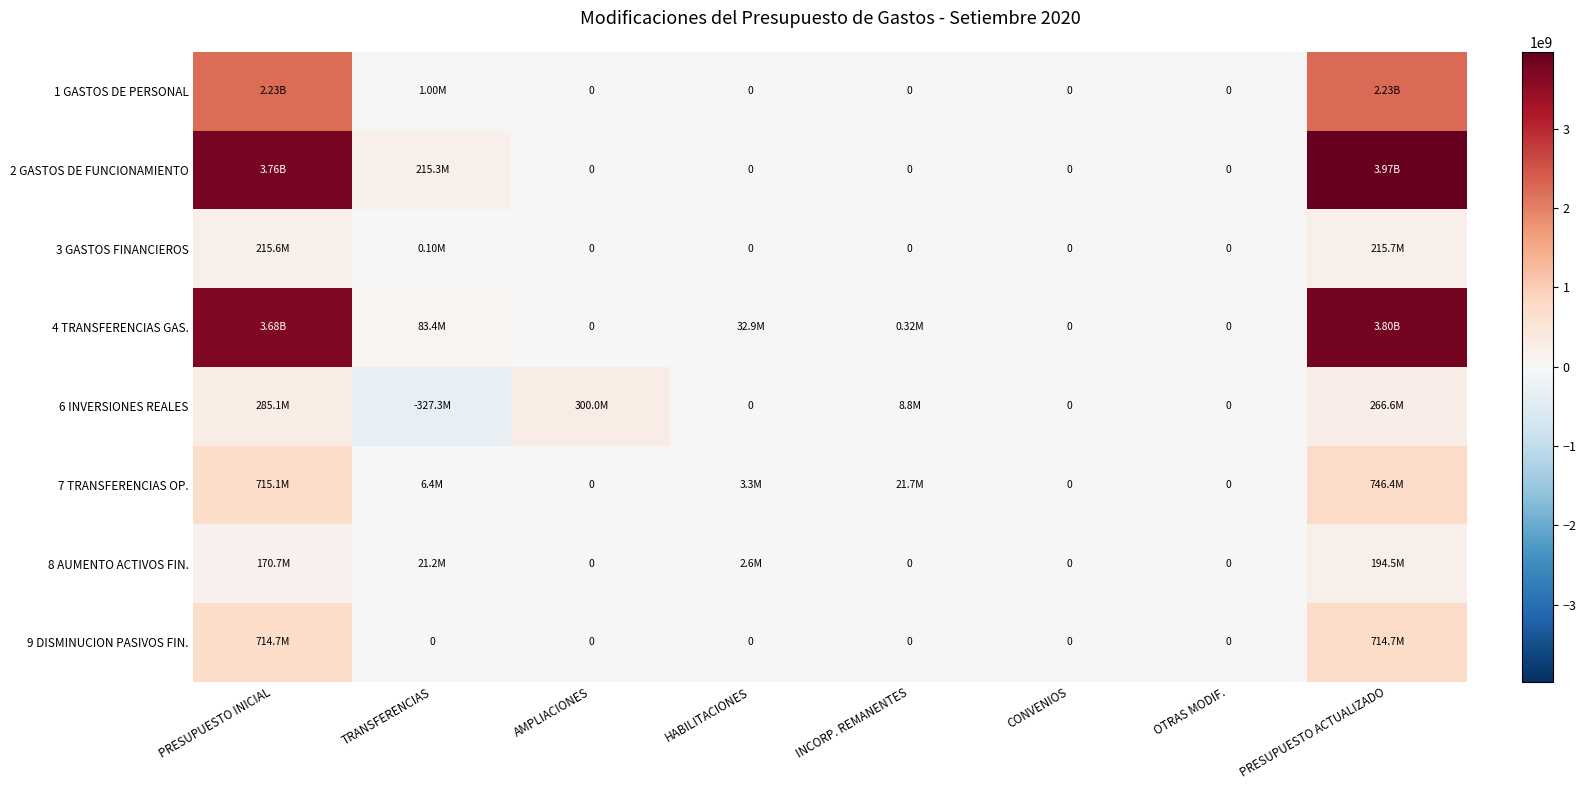

How many data points in 8 AUMENTO ACTIVOS FIN. are less than 2600000?

4